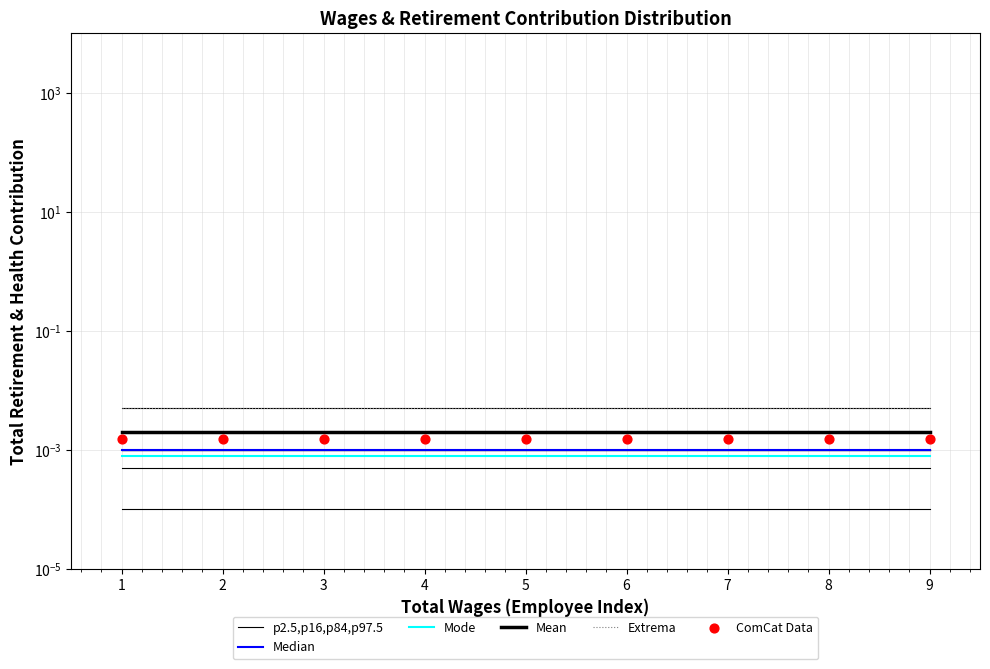

Which series reaches the maximum Y coordinate?

Extrema